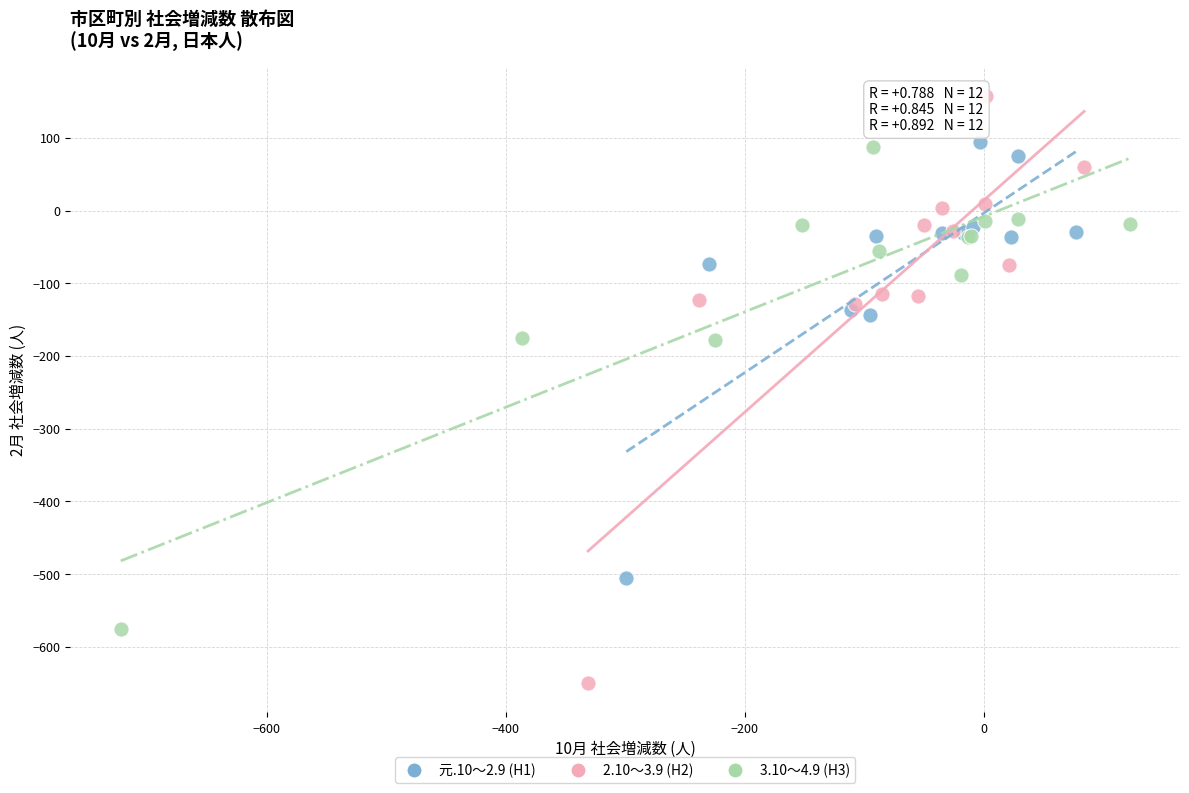

Which series contains the highest Y value?

2.10～3.9 (H2)